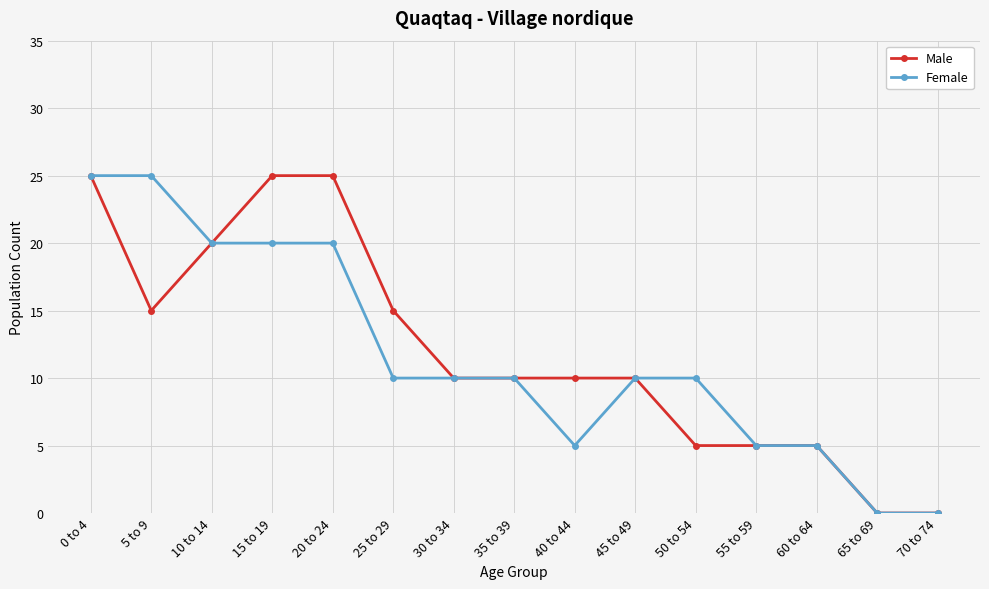

Where is the first local minimum for Male?

5 to 9